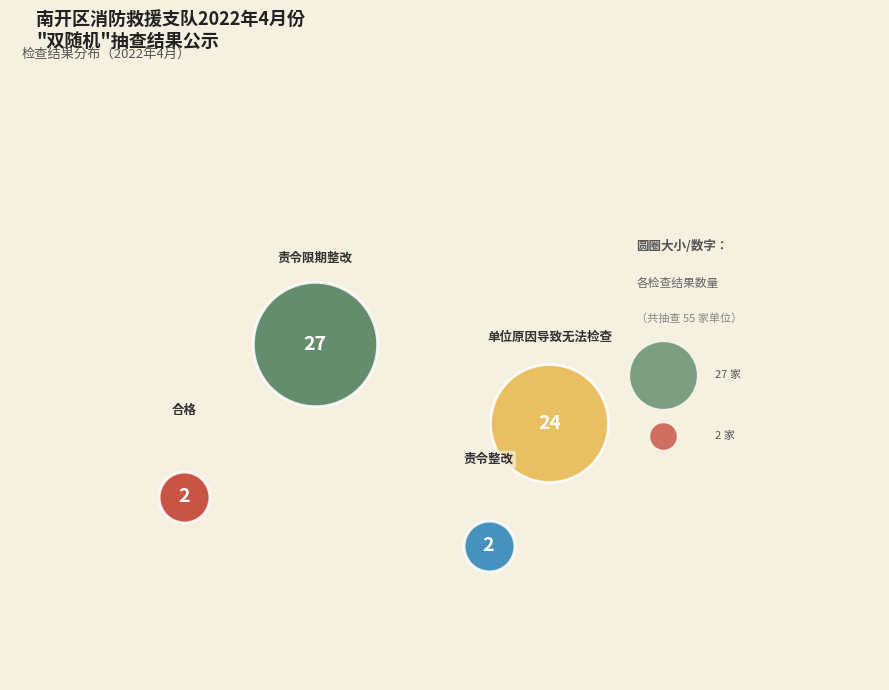

Does any single category account for the majority?

No